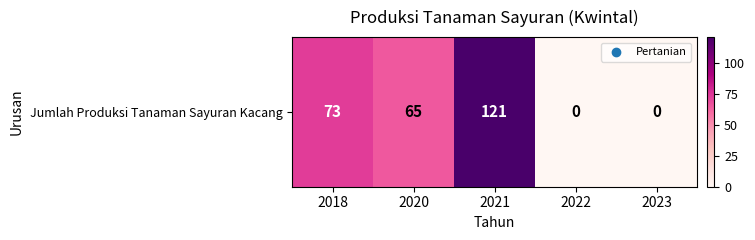

How many distinct data groups are displayed?

1